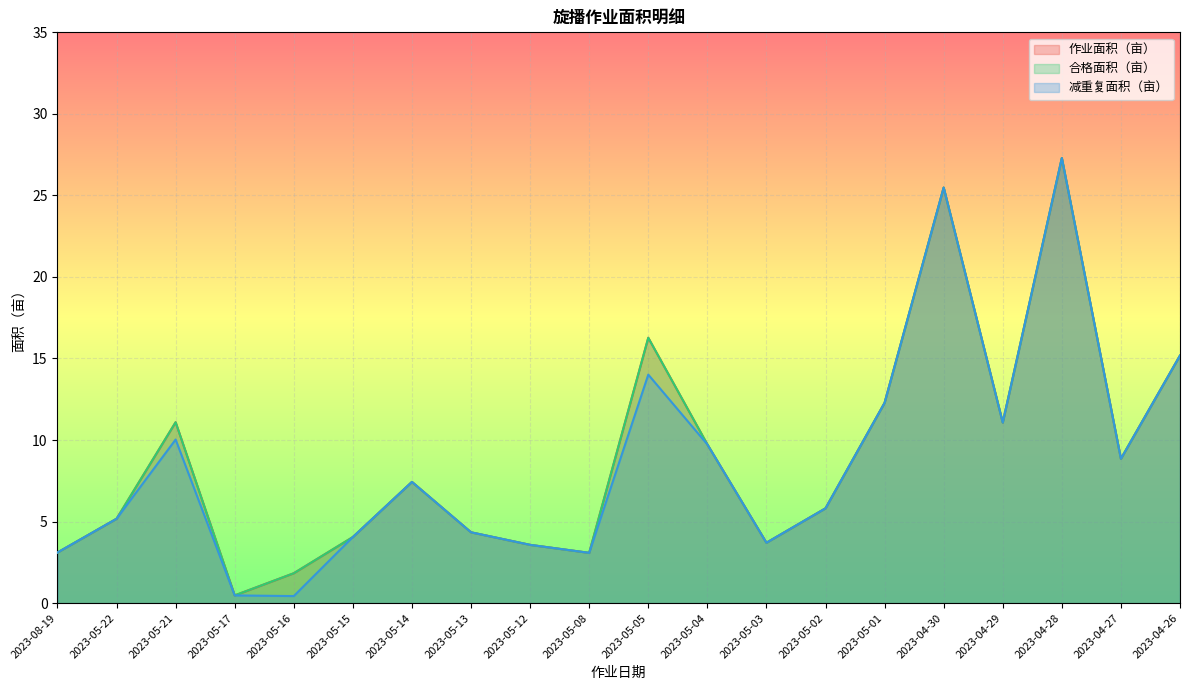

Which series changed the most between 2023-05-03 and 2023-04-28?

作业面积（亩）